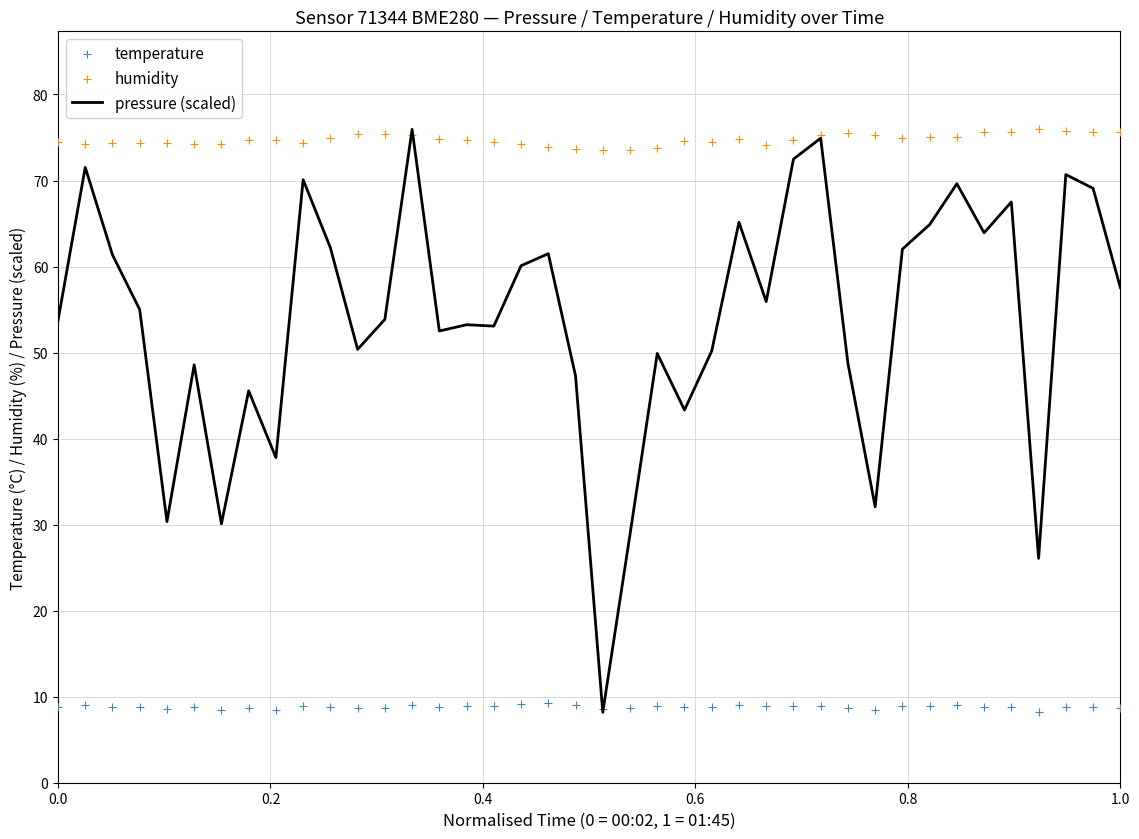

Which series contains the highest Y value?

pressure (scaled)